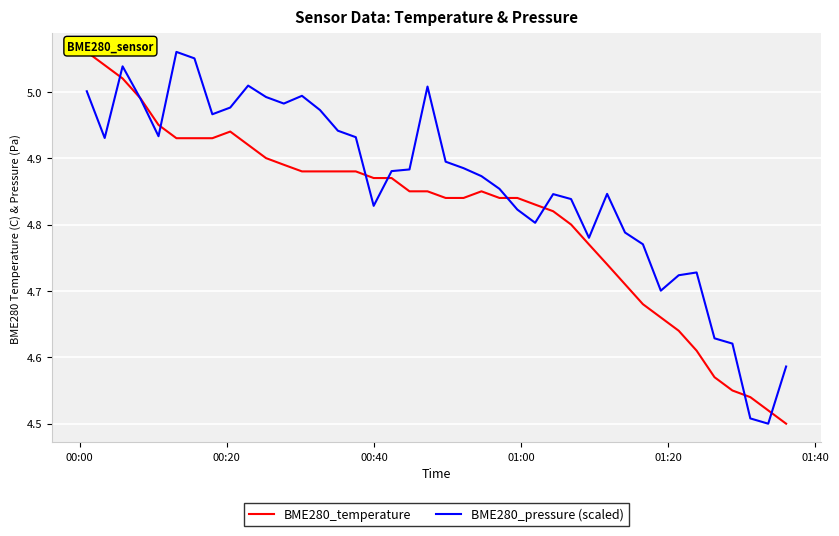

Which series has the largest total across all categories?

BME280_pressure (scaled)